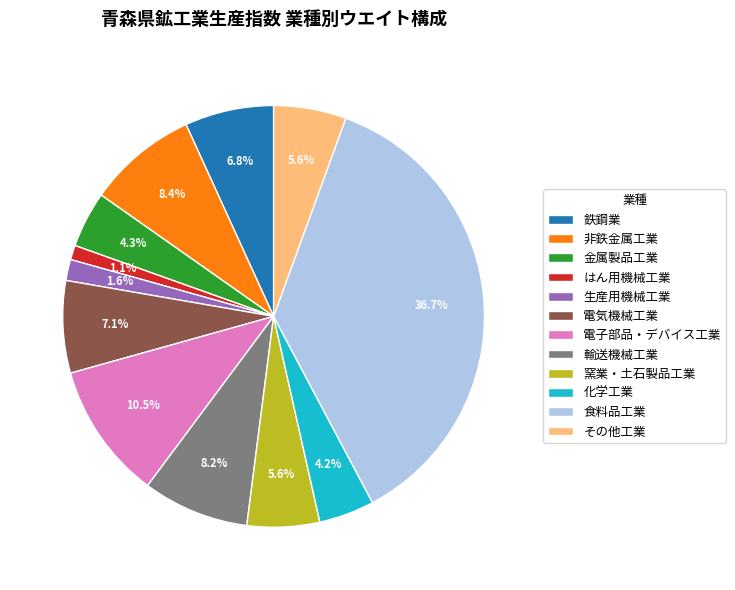

To the nearest percent, what portion does 食料品工業 represent?

37%